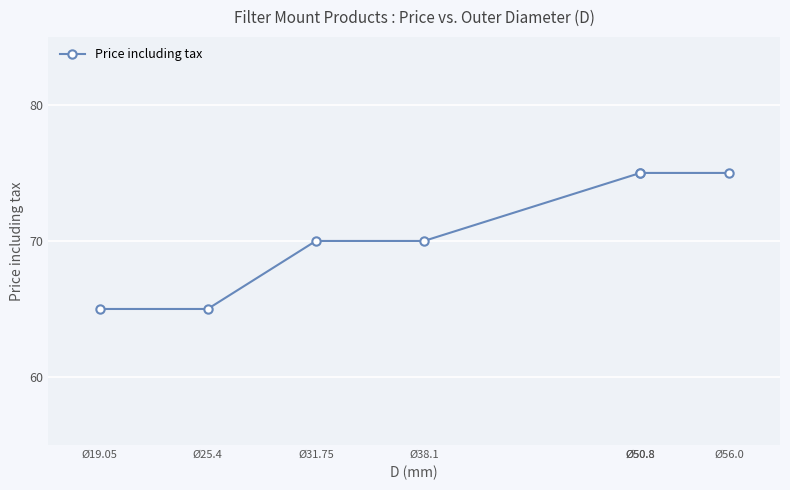

True or false: the data shows 121 at Ø50.8.

False